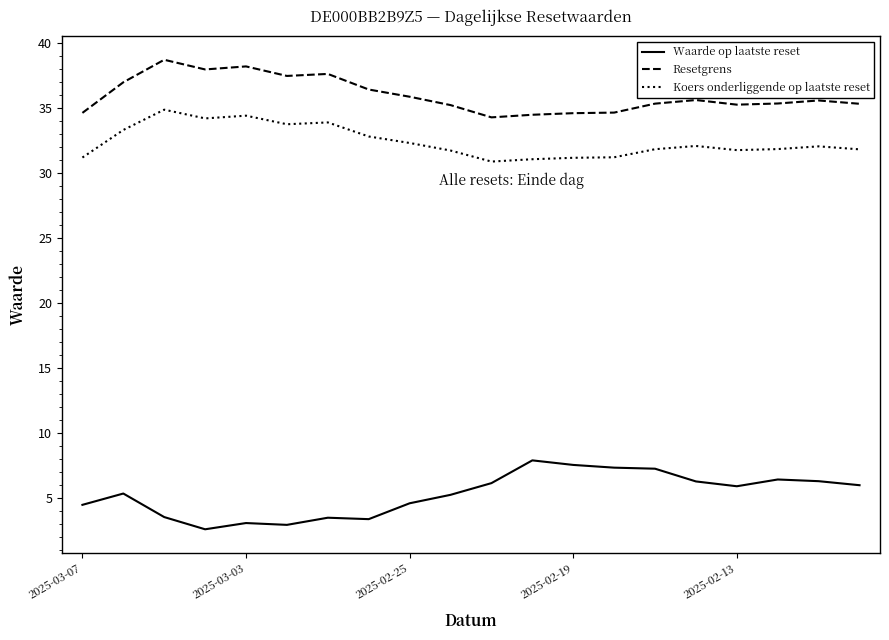

Which series has the widest spread of values?

Waarde op laatste reset